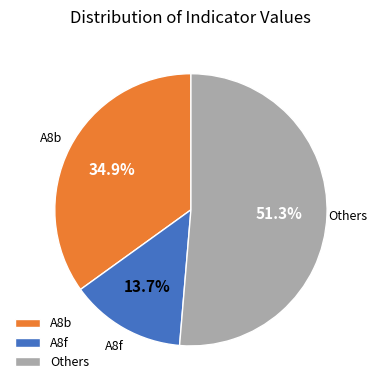

Approximately how many times larger is the value at A8f compared to A8b?

0.4